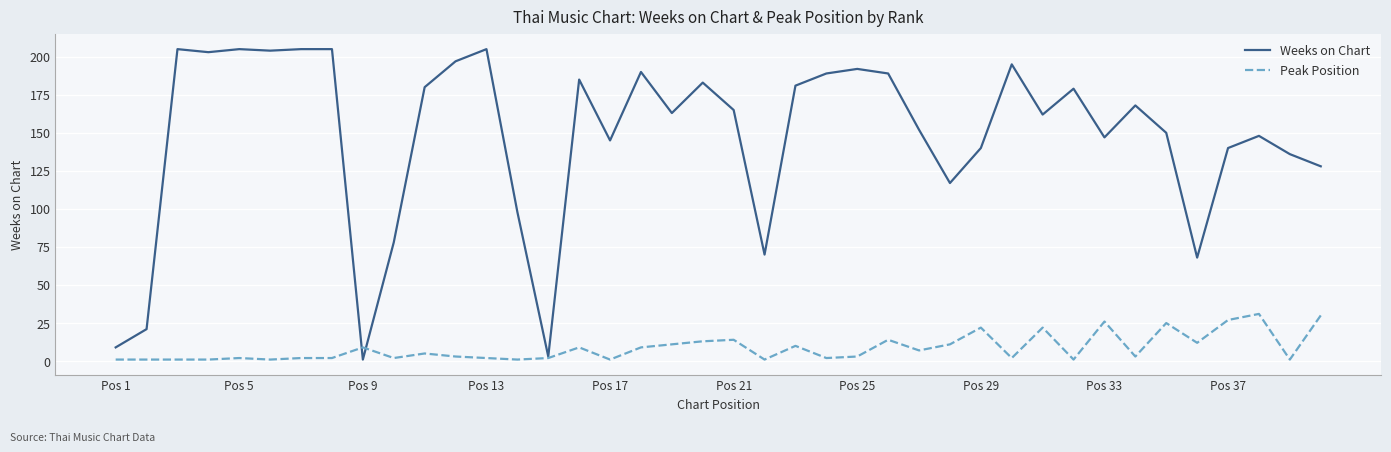

List the series in order of their peak value, highest first.

Weeks on Chart, Peak Position